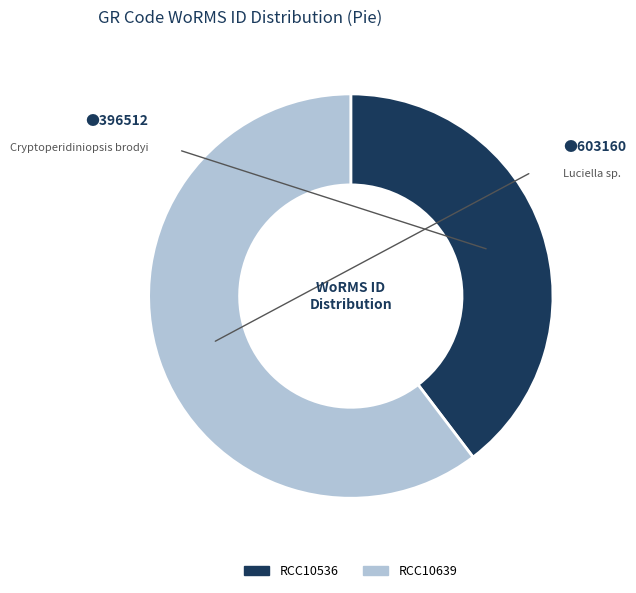

Which category has the smallest portion of the pie?

RCC10536